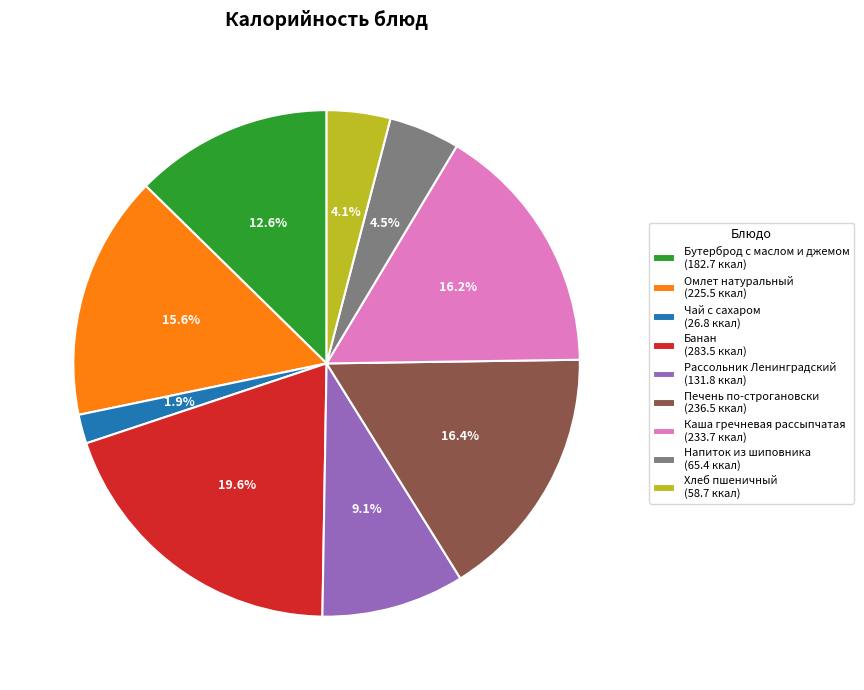

Combined, do Печень по-строгановски (236.5 ккал) and Рассольник Ленинградский (131.8 ккал) account for over 50%?

No